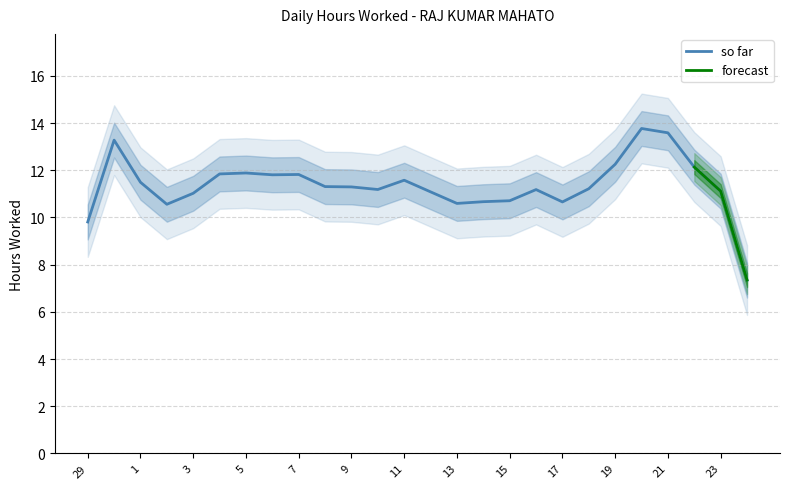

True or false: so far has a value of 2.5 at 7.

False